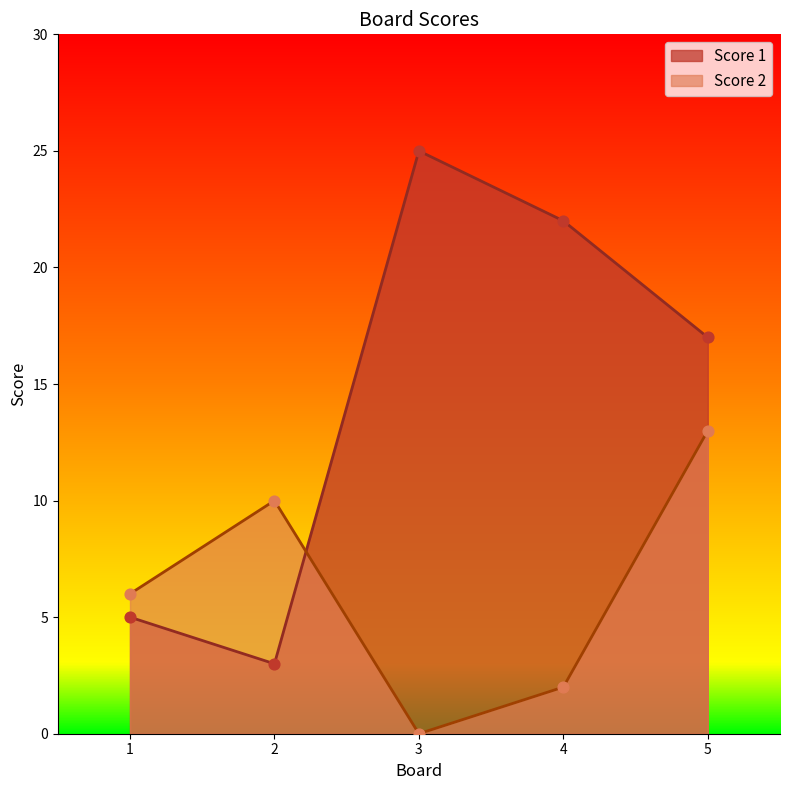

Which series contains the highest Y value?

Score 1